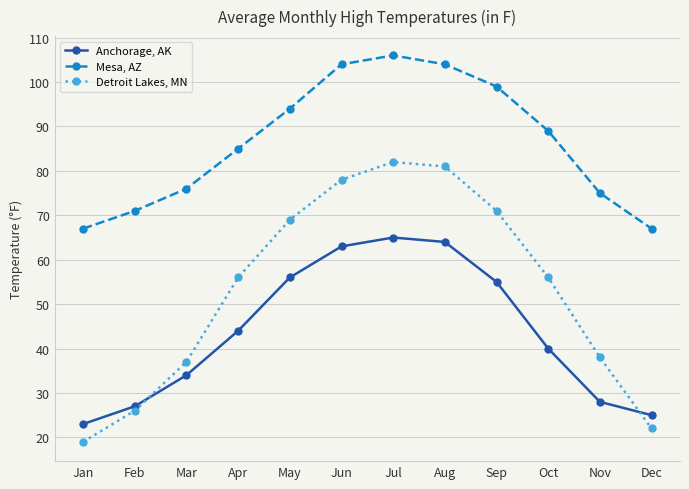

True or false: Detroit Lakes, MN has more than 2 points higher than both neighbors.

False